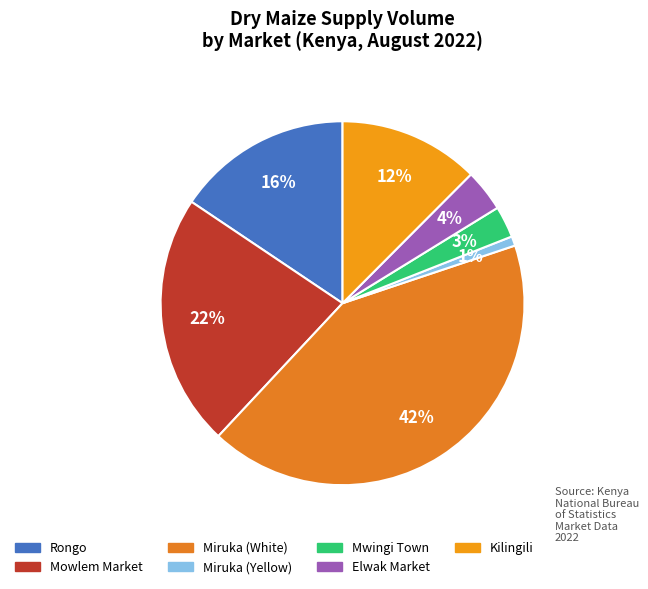

Does Miruka (White) account for over 50% of the chart?

No